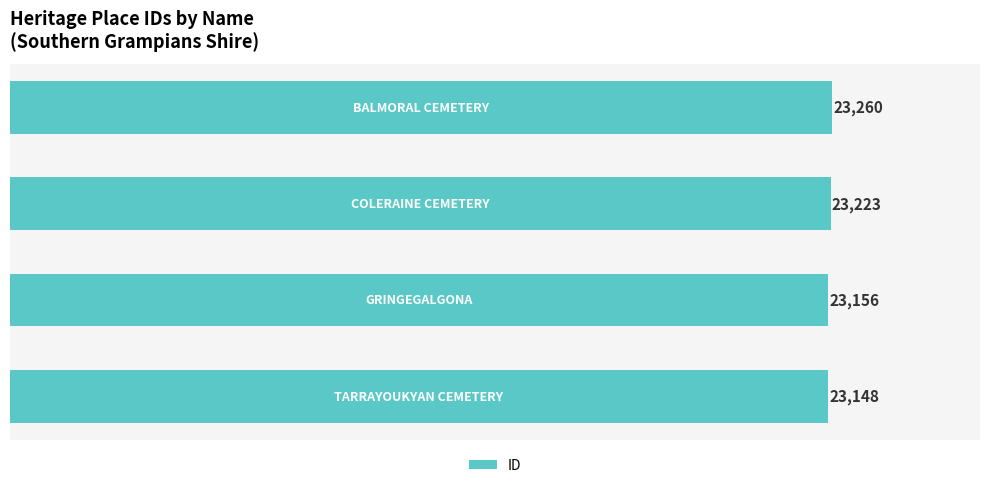

Reading bottom to top, extract all data points from this chart.

23148	23156	23223	23260